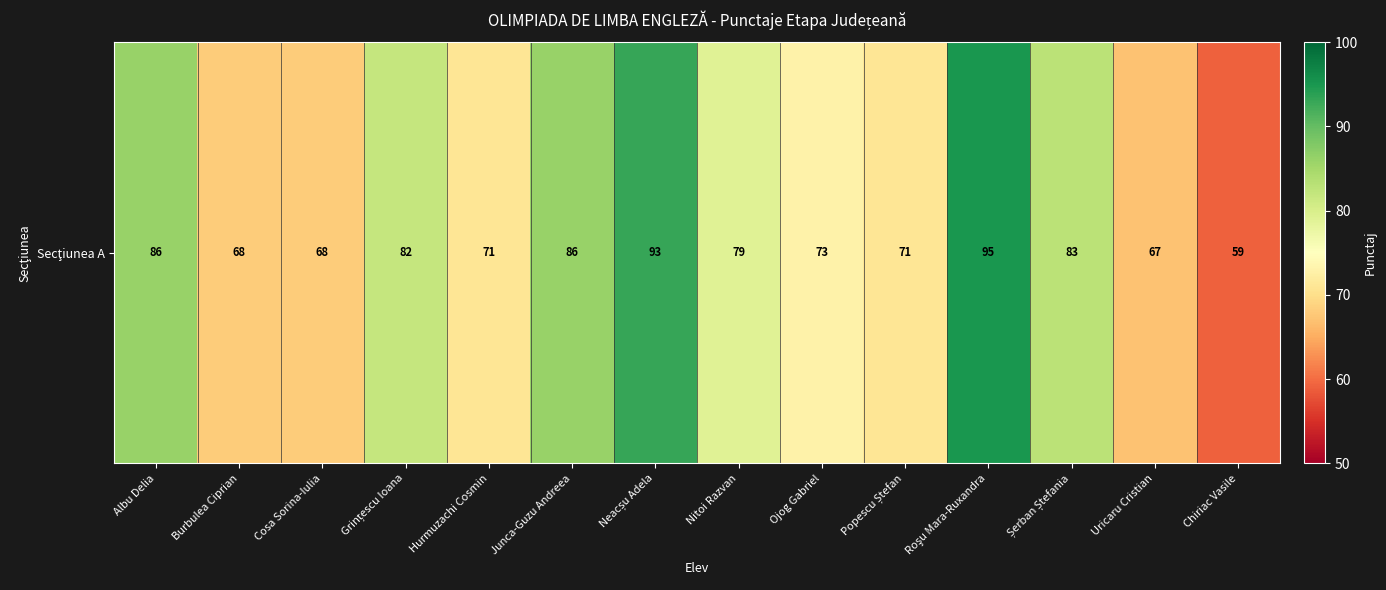

Is it true that the value at Junca-Guzu Andreea is 86?

True